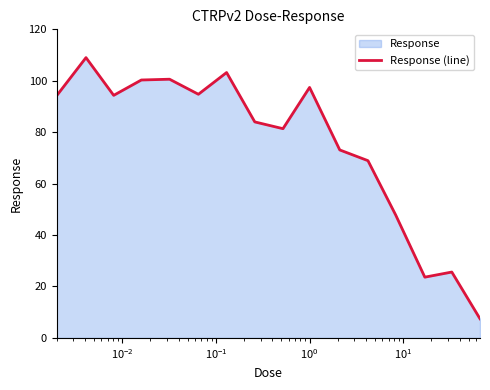

Count the number of categories in the chart.

16